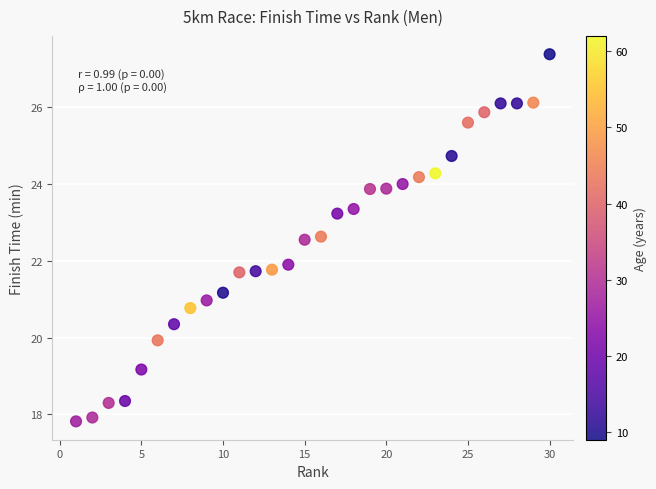

What is the range of X values (max minus min)?

29.0